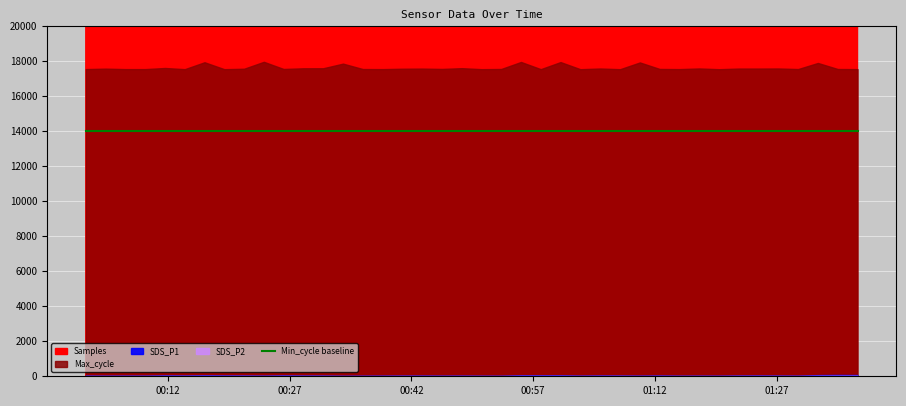

True or false: Samples and Min_cycle cross at least once.

False